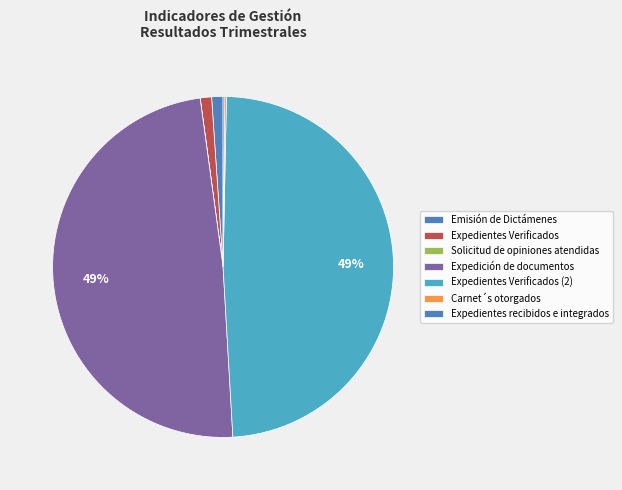

Is there a majority slice in this chart?

No